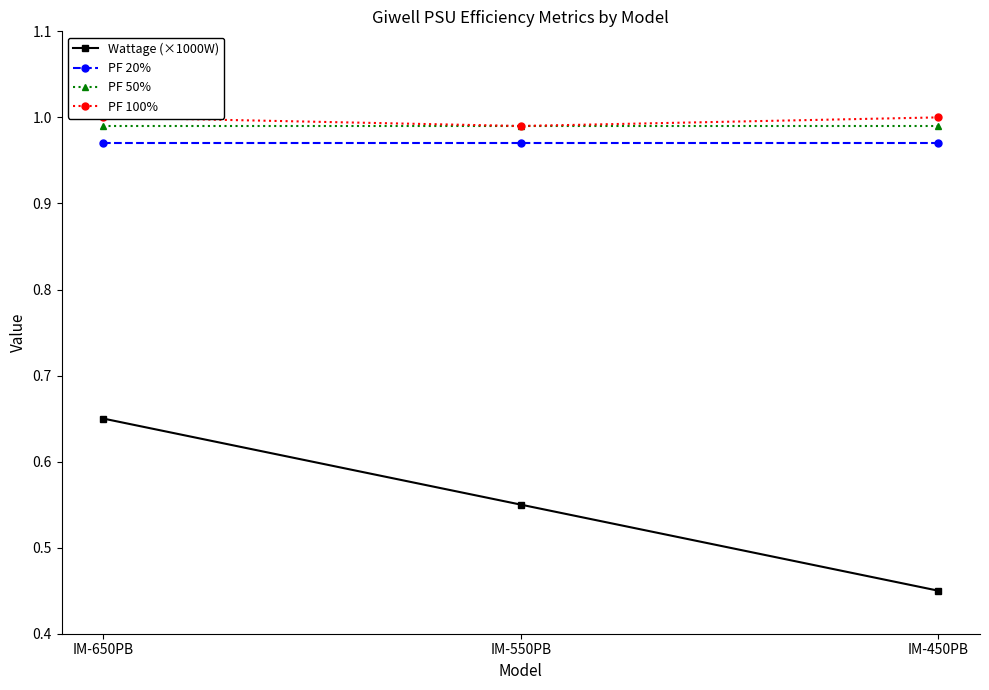

Reading left to right, list all the values displayed in this chart.

Wattage (×1000W): 0.7	0.6	0.5
PF 20%: 1.0	1.0	1.0
PF 50%: 1.0	1.0	1.0
PF 100%: 1.0	1.0	1.0